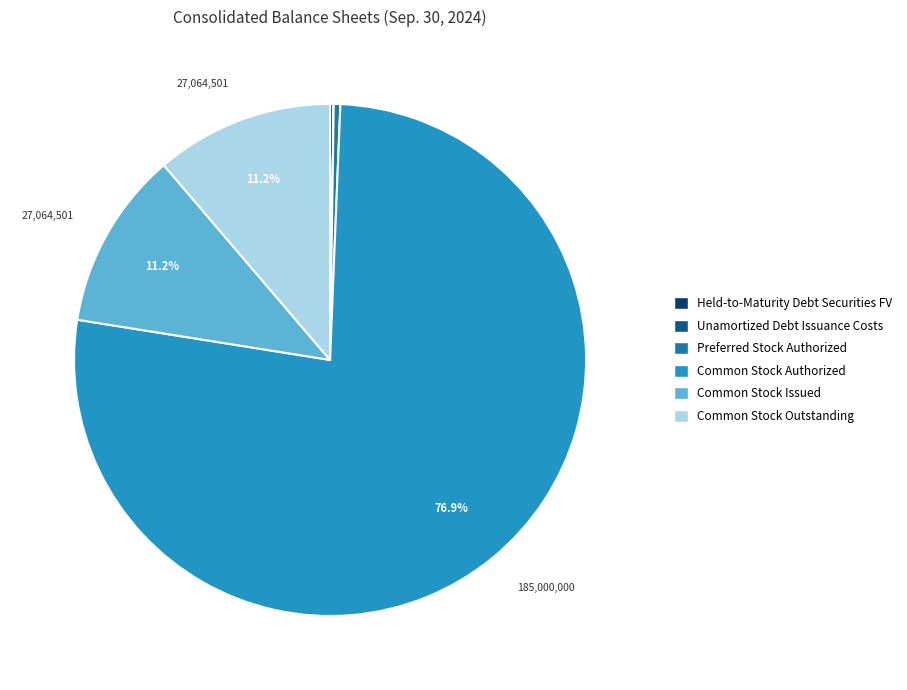

How many slices are in this pie chart?

6